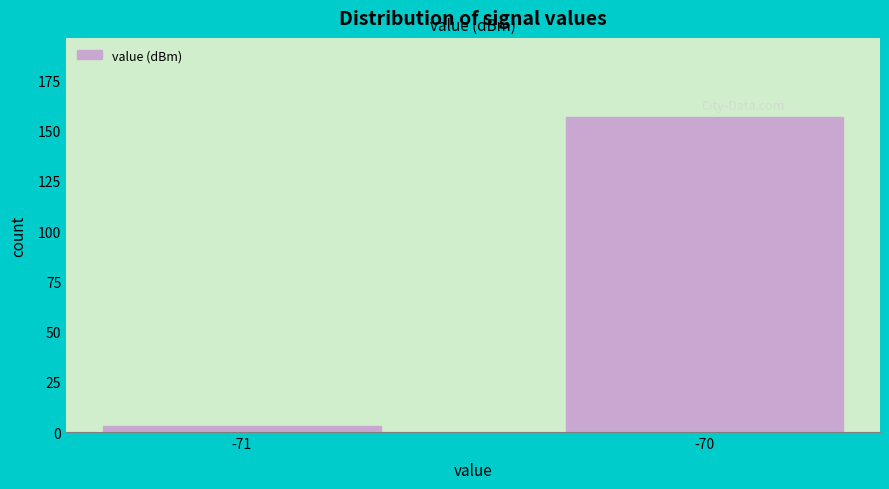

Reading left to right, list all the values displayed in this chart.

3	157